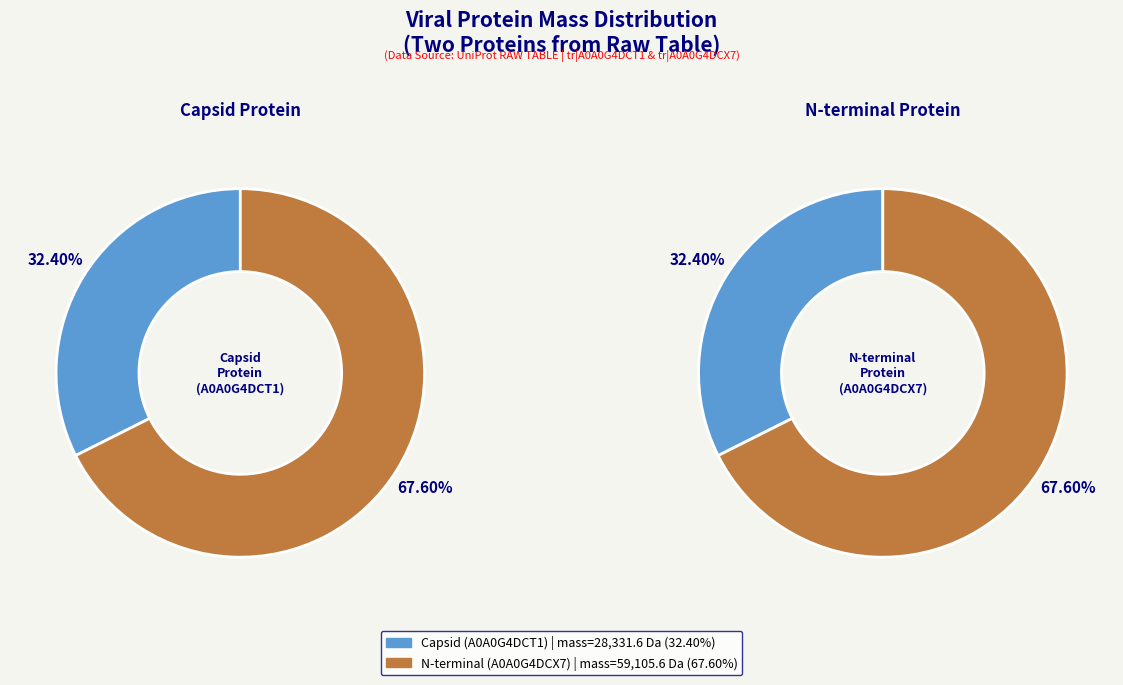

To the nearest percent, what is the combined percentage of tr|A0A0G4DCX7| N-terminal protein and tr|A0A0G4DCT1| Capsid protein?

100%